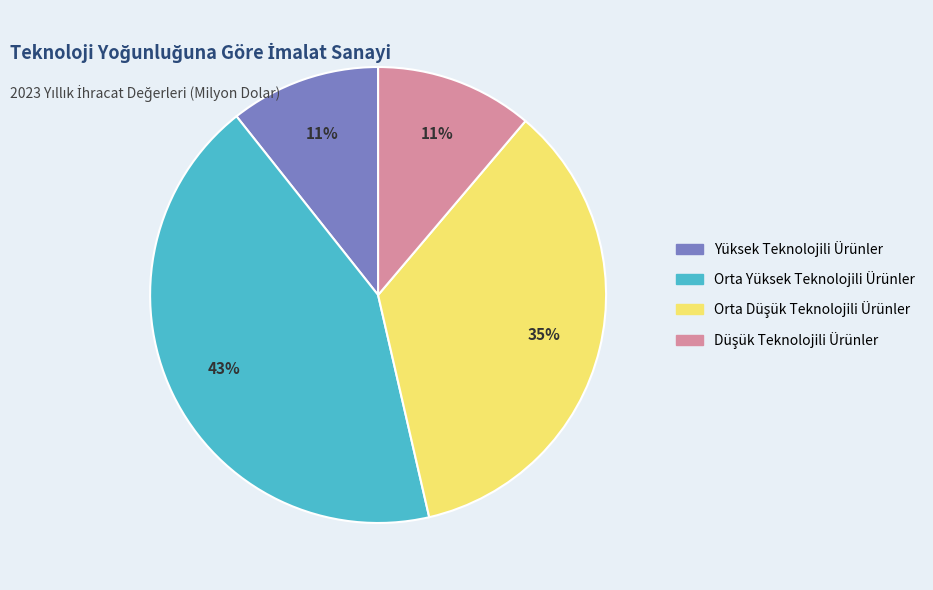

Is there a majority slice in this chart?

No